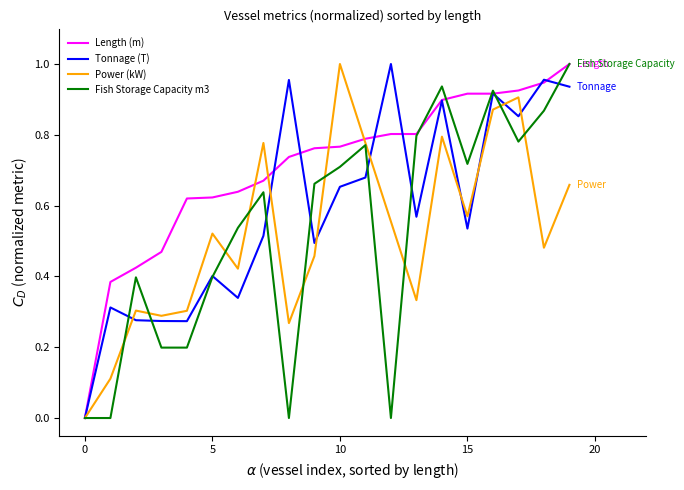

True or false: Tonnage (T) and Length (m) cross at least once.

True